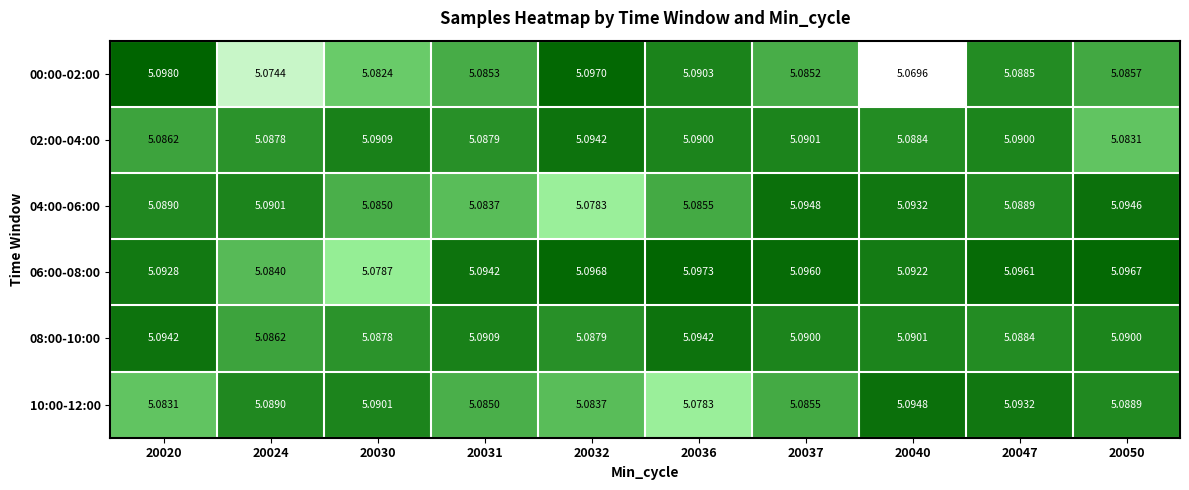

Is the value of 02:00-04:00 at 20040 greater than the value of 08:00-10:00 at 20031?

No